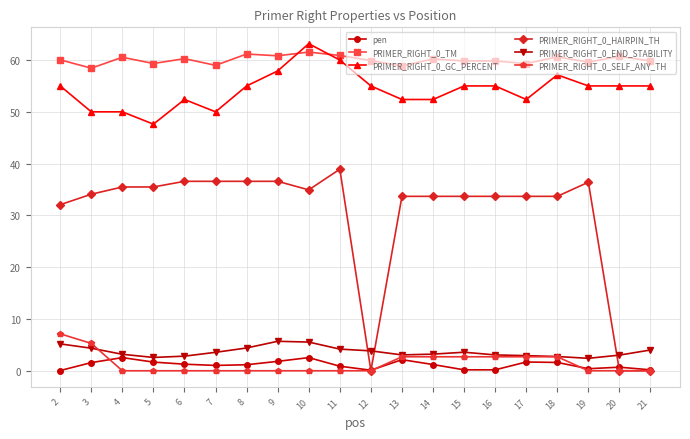

What is the spread (max minus min) of values at 5?

59.3